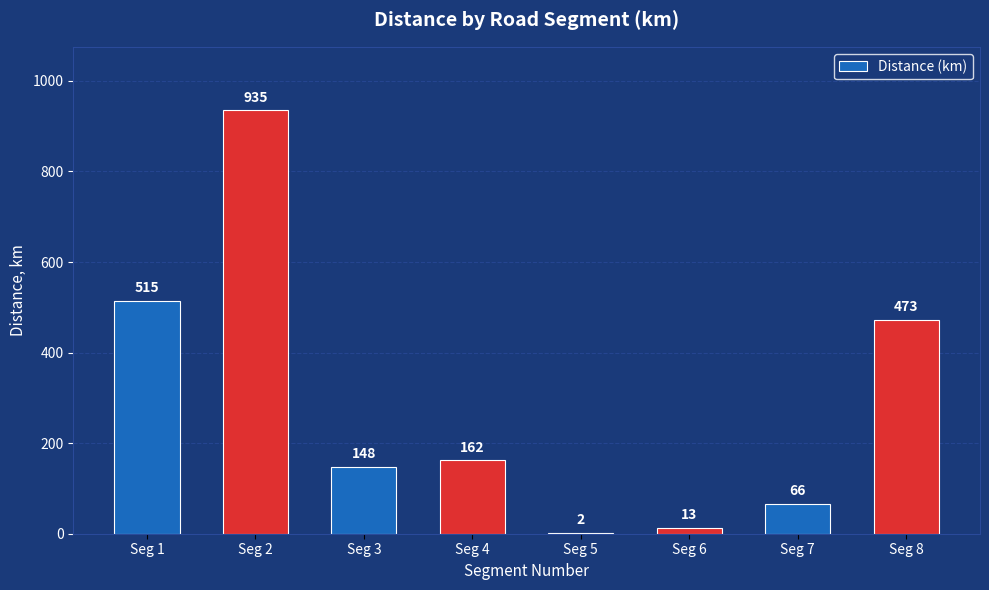

What is the average value?

289